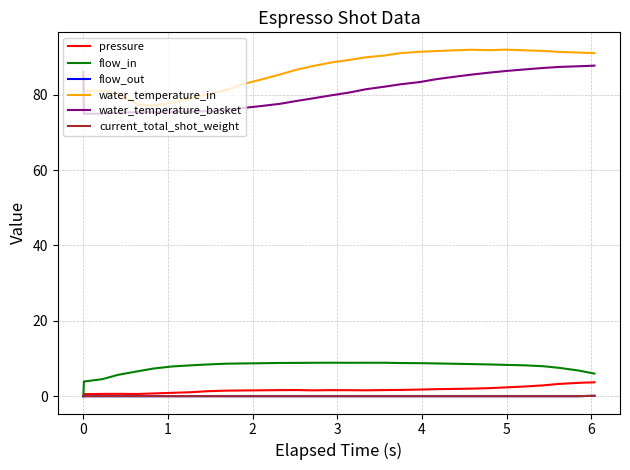

True or false: flow_out and water_temperature_basket cross at least once.

False